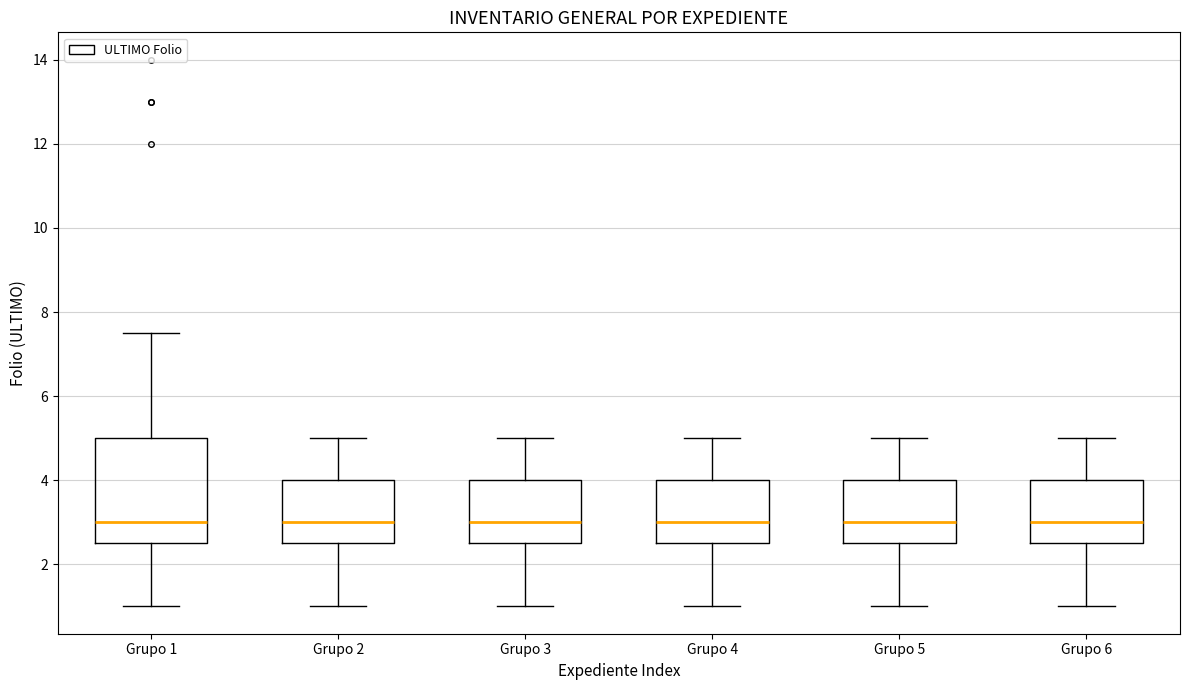

Which box is the tallest, from its lower edge to its upper edge?

Grupo 1